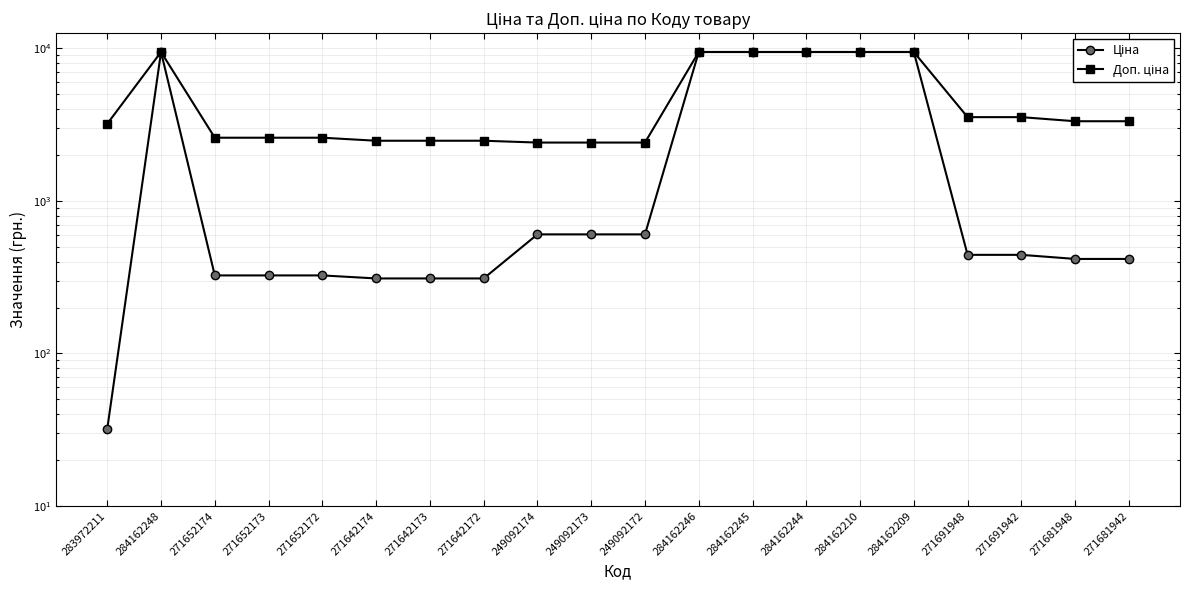

The value of Ціна at 271642173 is 85.6. True or false?

False